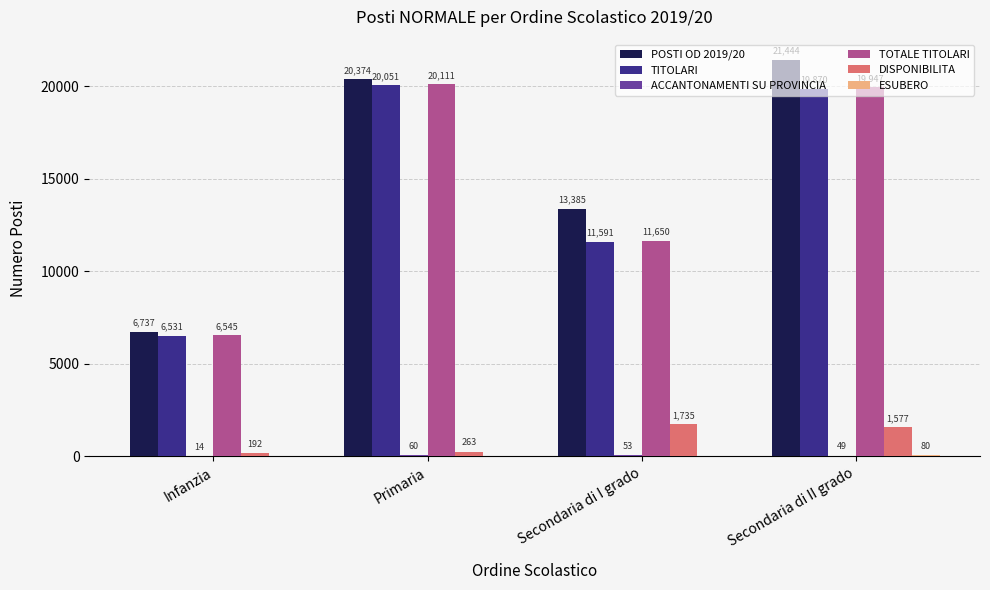

Where is TITOLARI nearest to the value 13291?

Secondaria di I grado